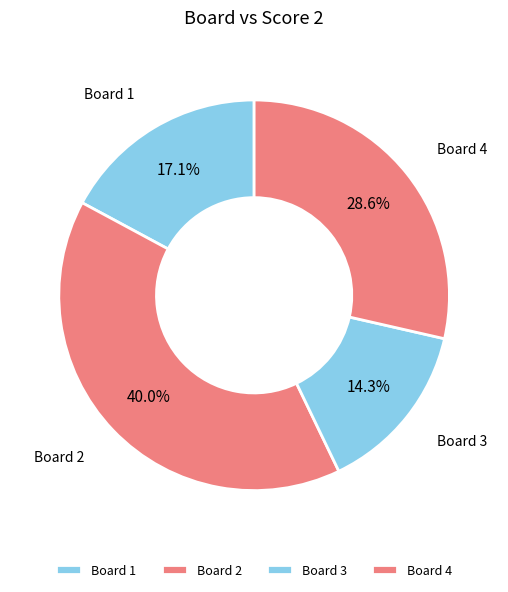

Which slice is the smallest?

Board 3